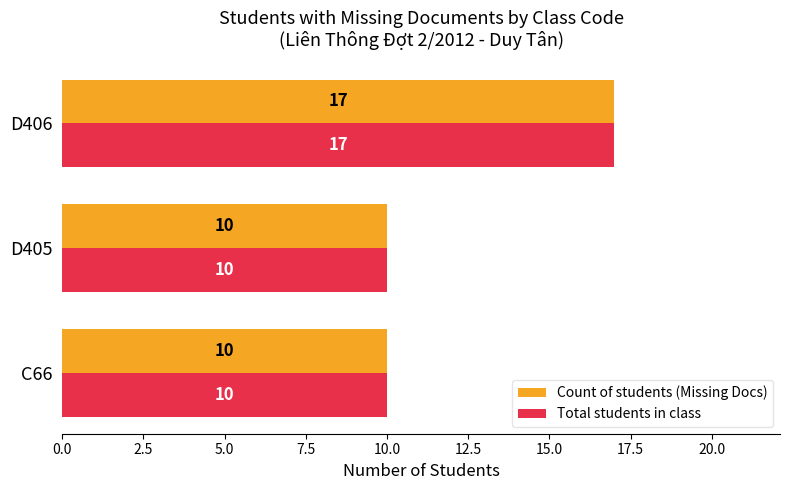

How many series are shown in this chart?

2